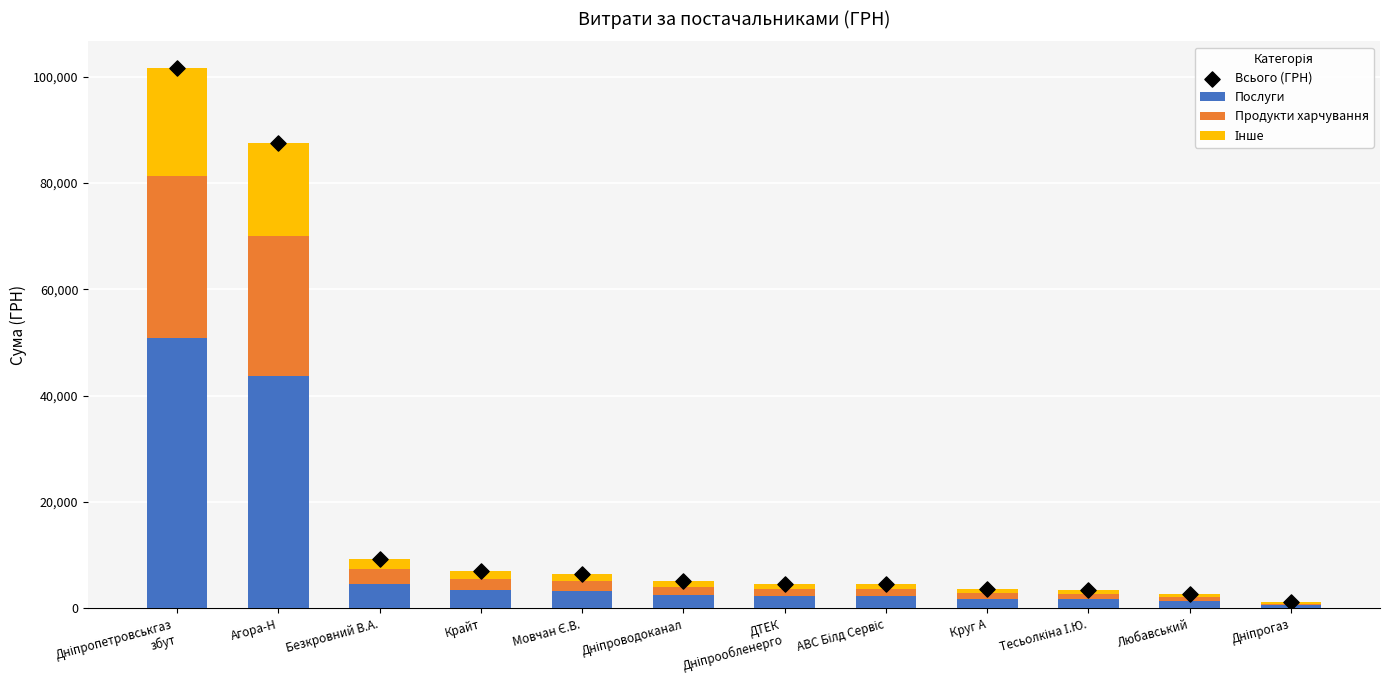

Which series contains the highest Y value?

Всього (ГРН)